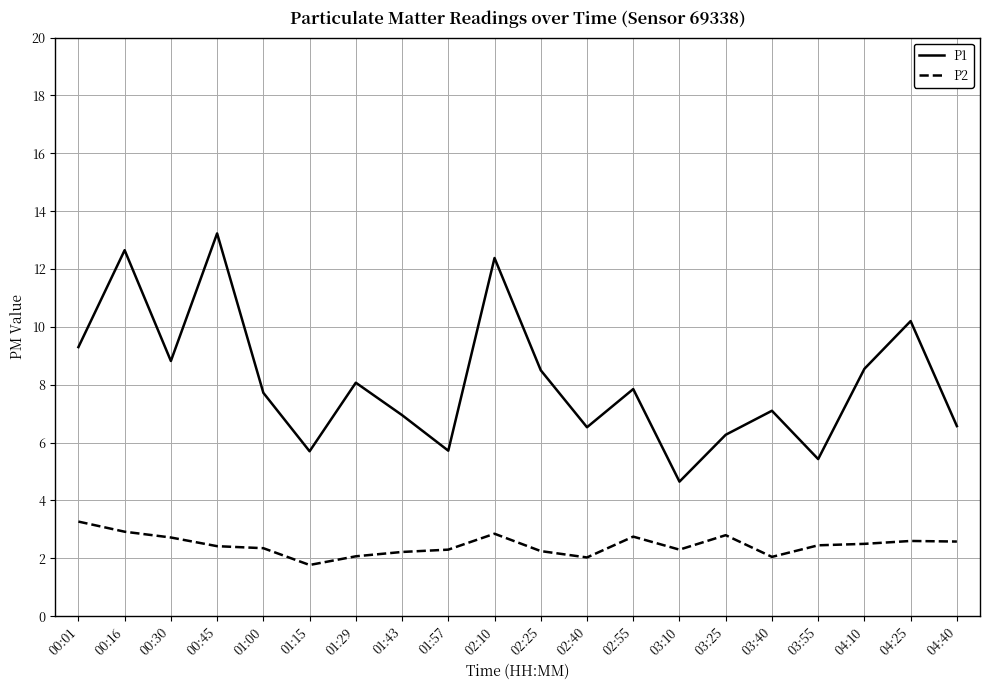

What is the spread (max minus min) of values at 01:43?

4.7